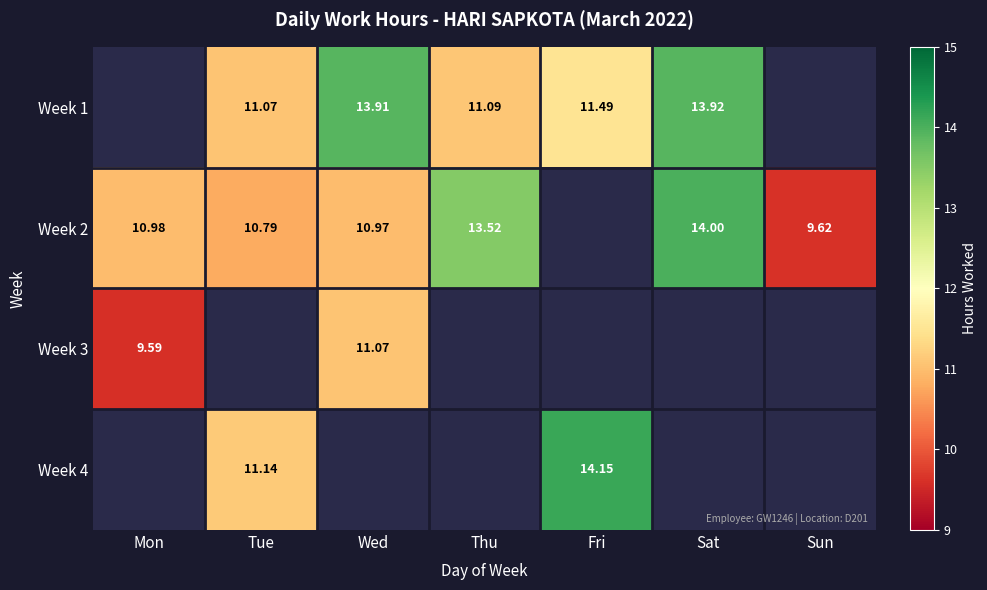

What value does the Week 1 series have at Tue?

11.1